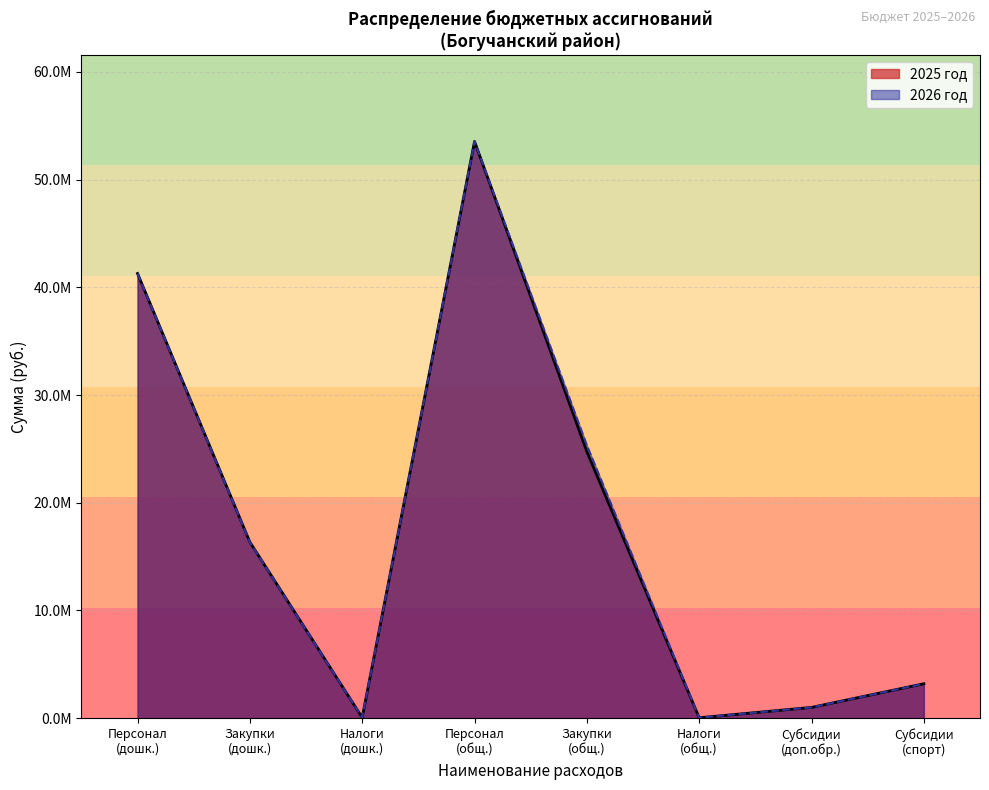

What is the average value of the 2025 год series?

16805496